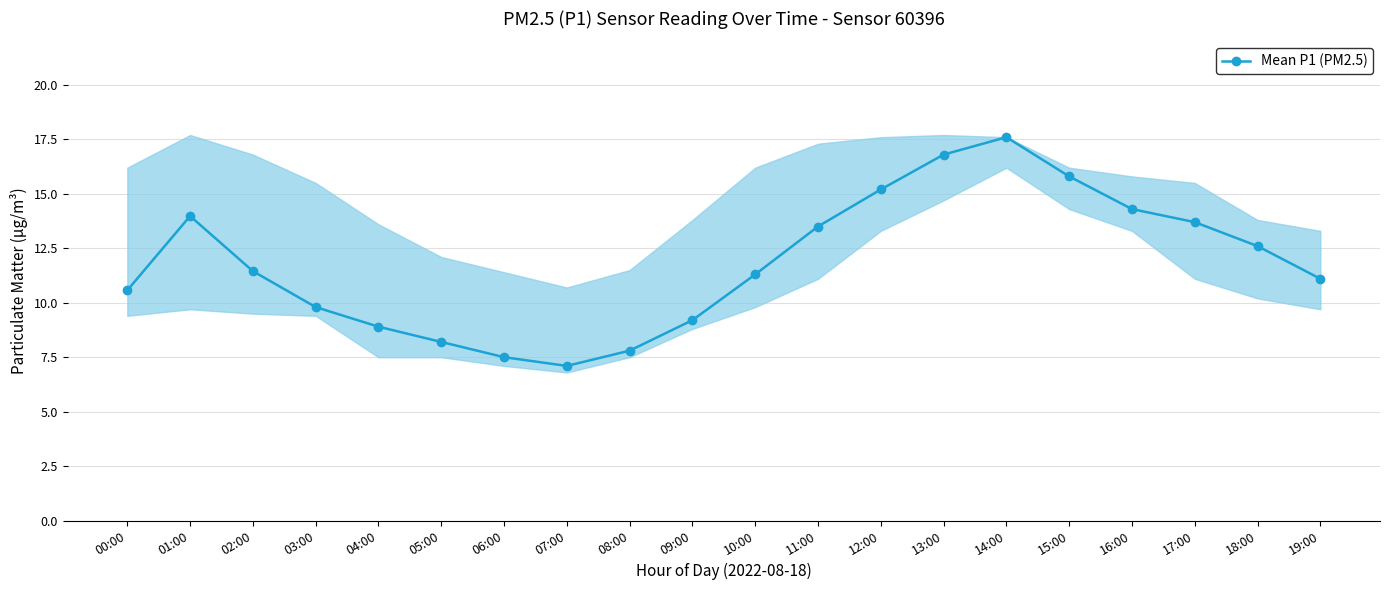

Which has a higher value, 03:00 or 11:00?

11:00